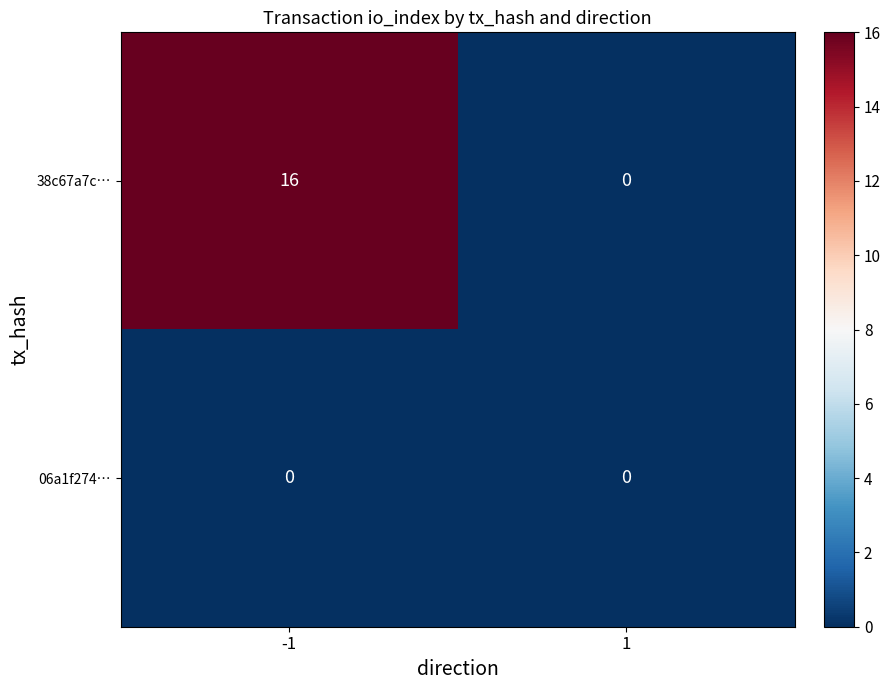

Which series has the largest total across all categories?

38c67a7c…